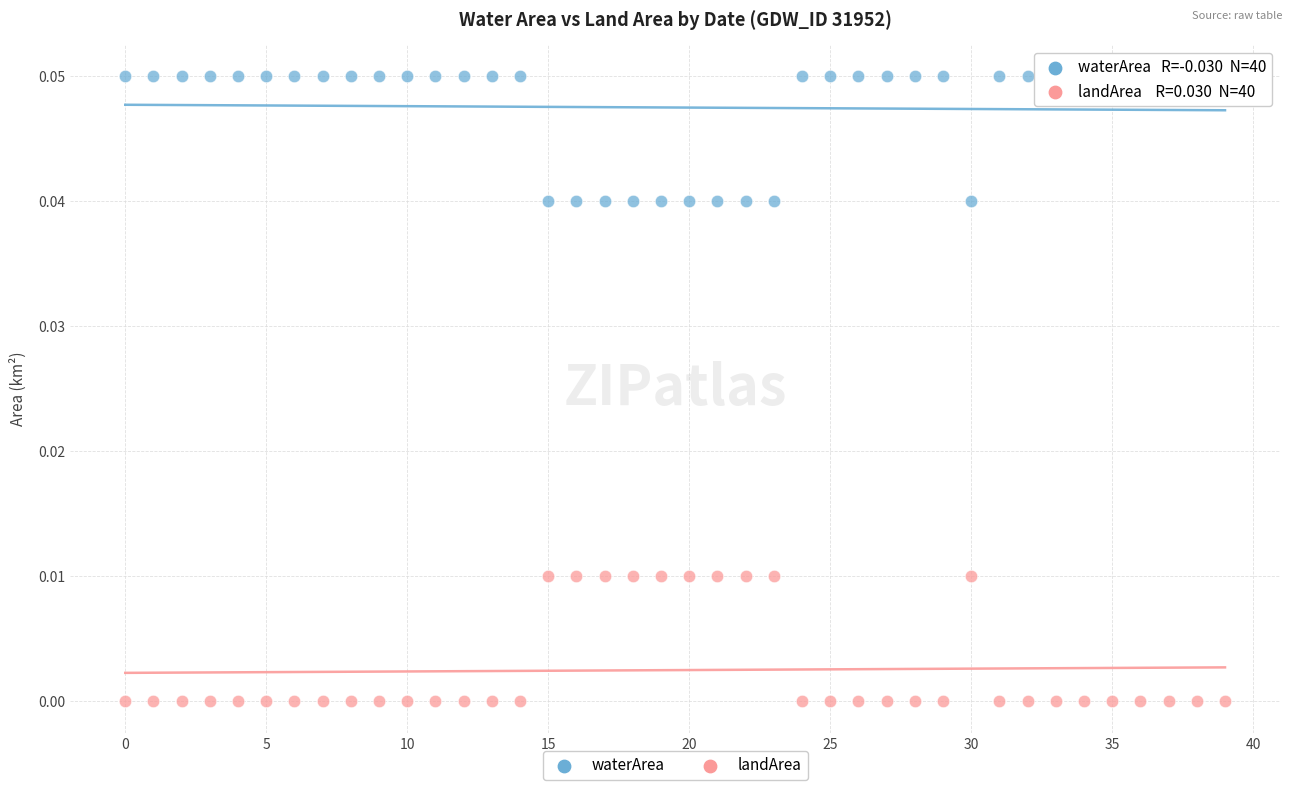

Which series contains the highest Y value?

waterArea